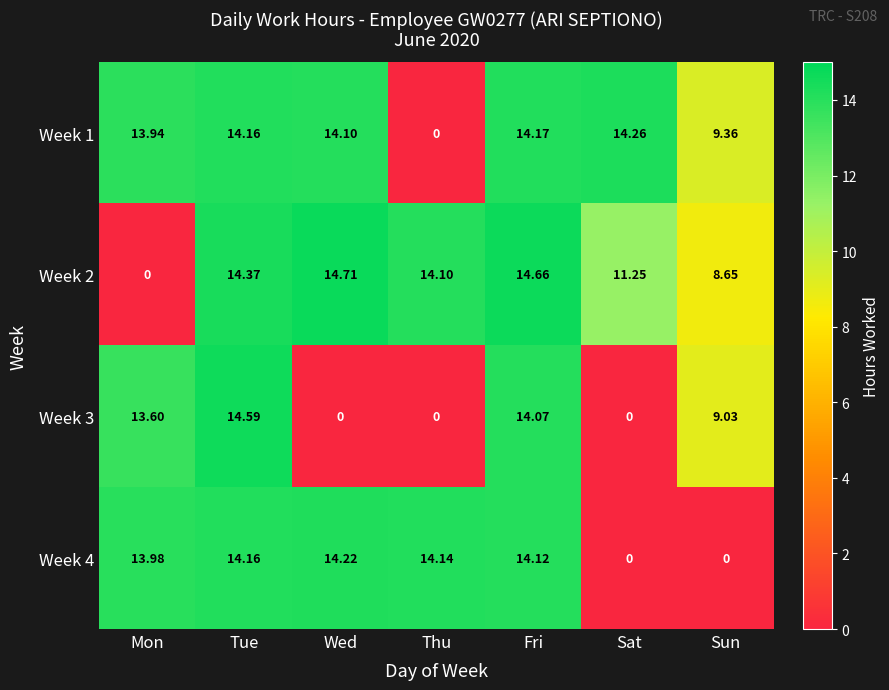

Rank the series at Fri from highest to lowest value.

Week 2, Week 1, Week 4, Week 3